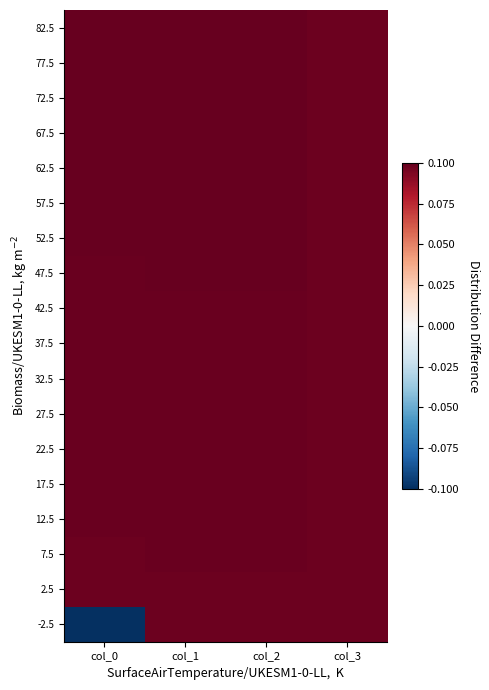

Reading left to right, transcribe all the data shown in this chart.

-2.5: col_0=-0.1	col_1=0.1	col_2=0.1	col_3=0.1
2.5: col_0=0.1	col_1=0.1	col_2=0.1	col_3=0.1
7.5: col_0=0.1	col_1=0.1	col_2=0.1	col_3=0.1
12.5: col_0=0.1	col_1=0.1	col_2=0.1	col_3=0.1
17.5: col_0=0.1	col_1=0.1	col_2=0.1	col_3=0.1
22.5: col_0=0.1	col_1=0.1	col_2=0.1	col_3=0.1
27.5: col_0=0.1	col_1=0.1	col_2=0.1	col_3=0.1
32.5: col_0=0.1	col_1=0.1	col_2=0.1	col_3=0.1
37.5: col_0=0.1	col_1=0.1	col_2=0.1	col_3=0.1
42.5: col_0=0.1	col_1=0.1	col_2=0.1	col_3=0.1
47.5: col_0=0.1	col_1=0.1	col_2=0.1	col_3=0.1
52.5: col_0=0.1	col_1=0.1	col_2=0.1	col_3=0.1
57.5: col_0=0.1	col_1=0.1	col_2=0.1	col_3=0.1
62.5: col_0=0.1	col_1=0.1	col_2=0.1	col_3=0.1
67.5: col_0=0.1	col_1=0.1	col_2=0.1	col_3=0.1
72.5: col_0=0.1	col_1=0.1	col_2=0.1	col_3=0.1
77.5: col_0=0.1	col_1=0.1	col_2=0.1	col_3=0.1
82.5: col_0=0.1	col_1=0.1	col_2=0.1	col_3=0.1